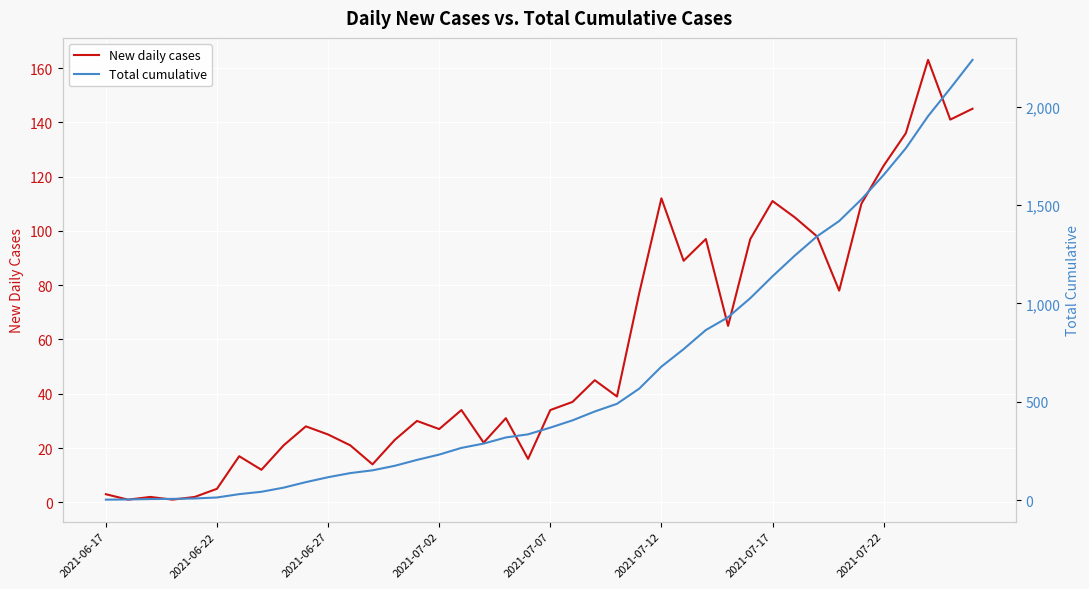

Reading left to right, extract all data points from this chart.

New daily cases: 3	1	2	1	2	5	17	12	21	28	25	21	14	23	30	27	34	22	31	16	34	37	45	39	77	112	89	97	65	97	111	105	98	78	110	124	136	163	141	145
Total cumulative: 3	4	6	7	9	14	31	43	64	92	117	138	152	175	205	232	266	288	319	335	369	406	451	490	567	679	768	865	930	1027	1138	1243	1341	1419	1529	1653	1789	1952	2093	2238